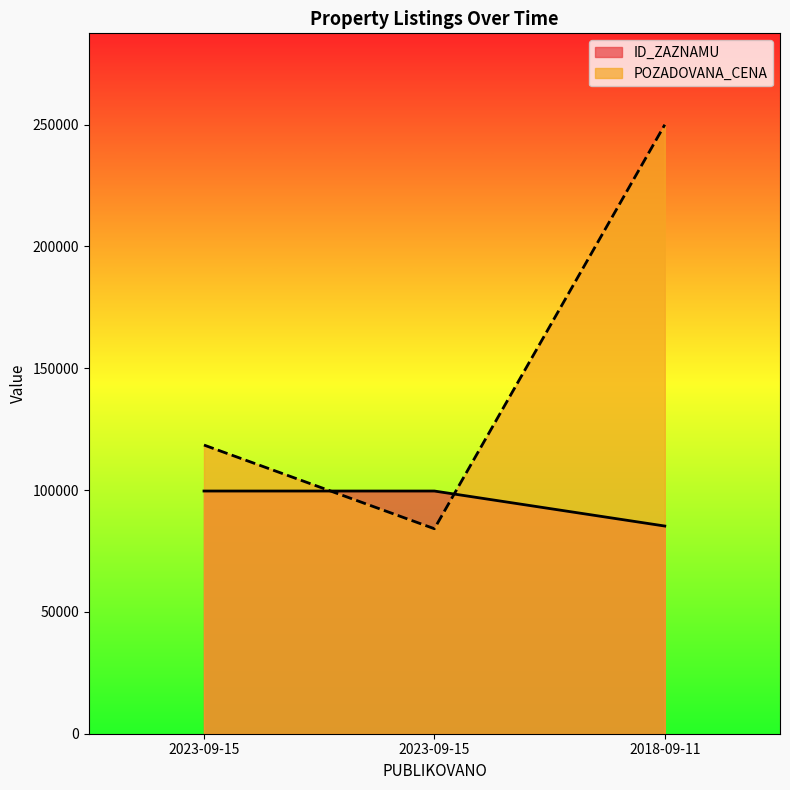

Where does the POZADOVANA_CENA series first go above 118500?

2018-09-11